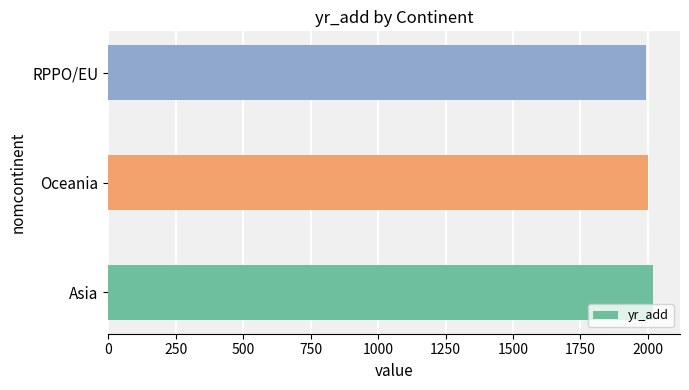

What is the ratio of the value at Asia to the value at RPPO/EU?

1.0